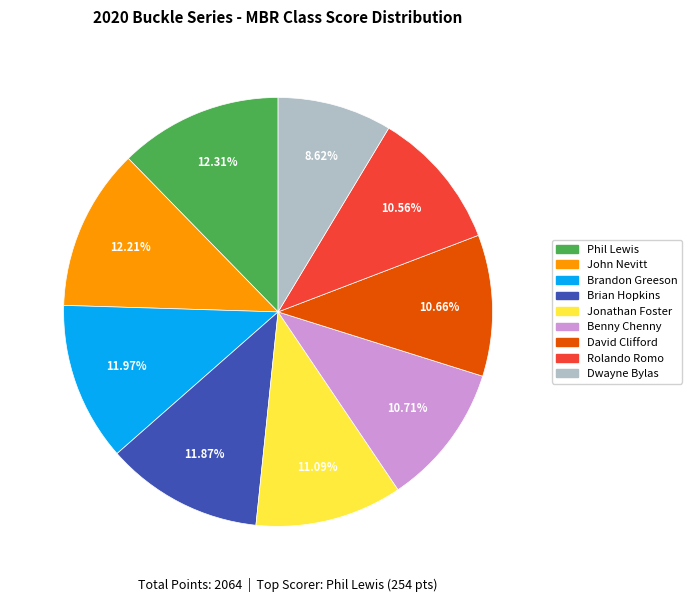

Does Dwayne Bylas account for over 50% of the chart?

No